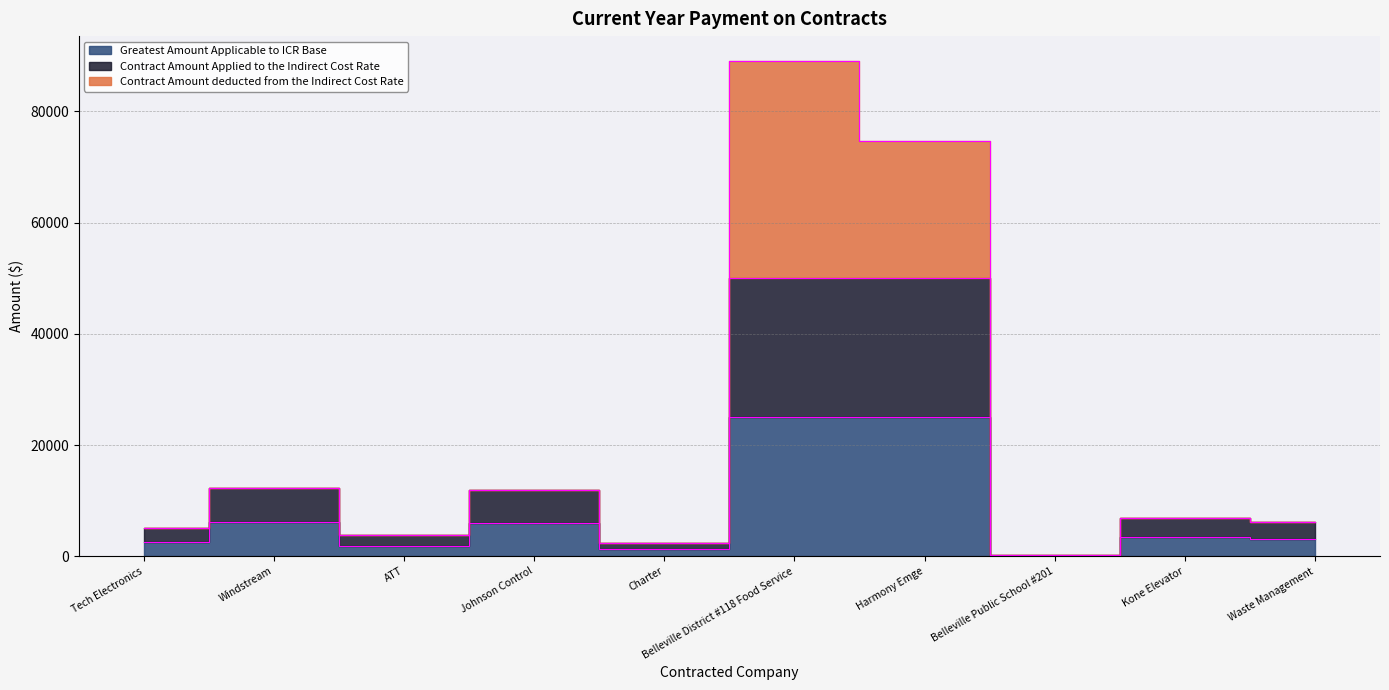

Which series has the widest spread of values?

Contract Amount deducted from the Indirect Cost Rate